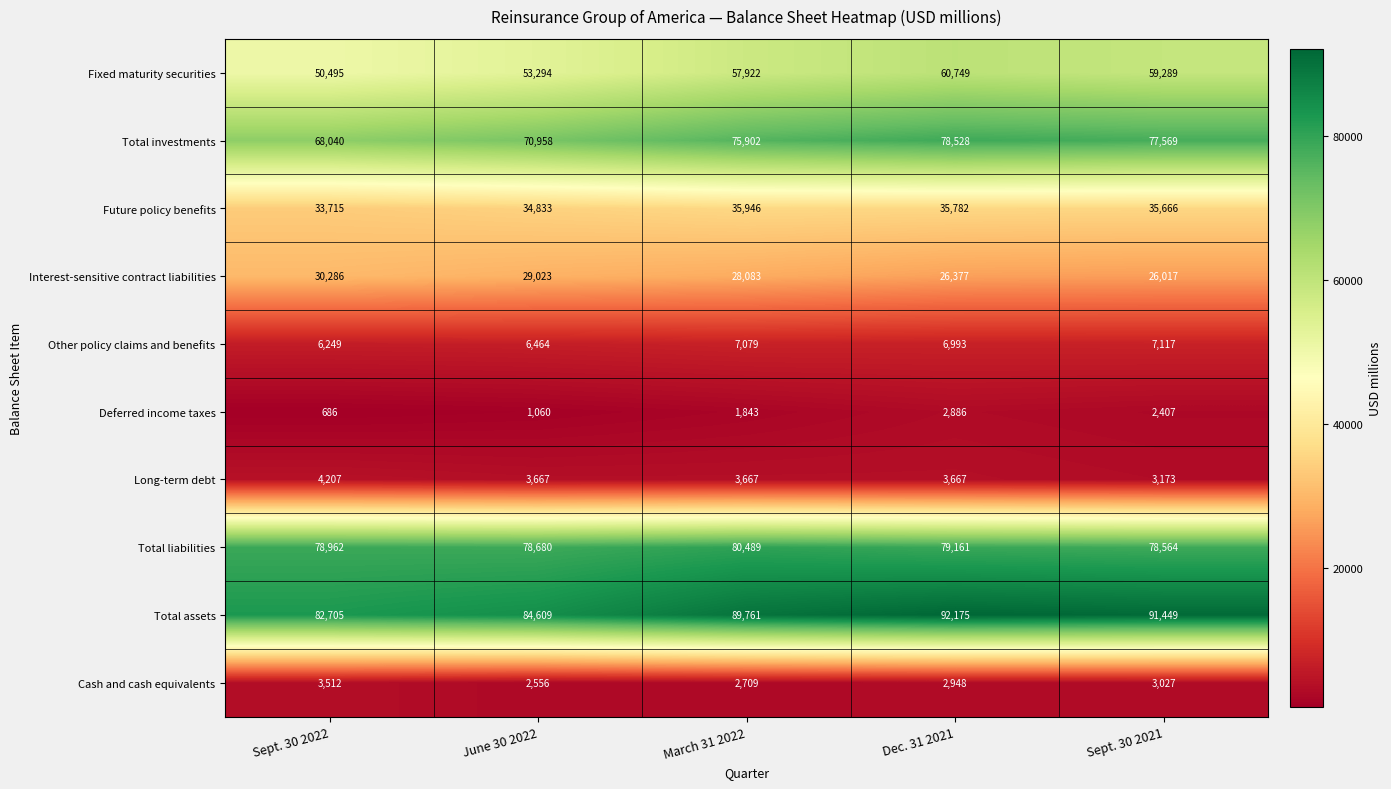

What is the sum of the Total investments values at Sept. 30 2021 and Sept. 30 2022?

145609